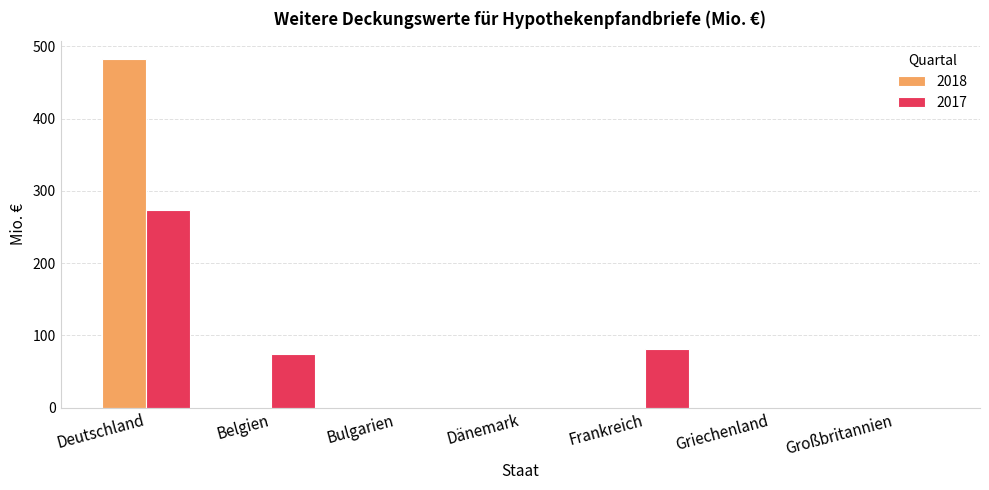

How many data points in 2018 are above 0?

1